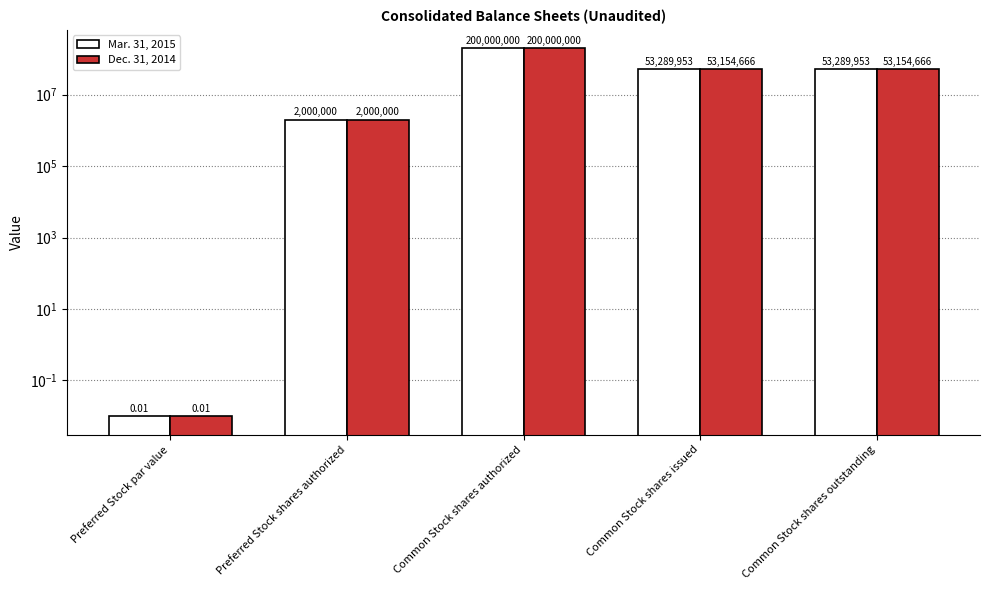

Rank the categories by Mar. 31, 2015 value from highest to lowest.

Common Stock shares authorized, Common Stock shares issued, Common Stock shares outstanding, Preferred Stock shares authorized, Preferred Stock par value